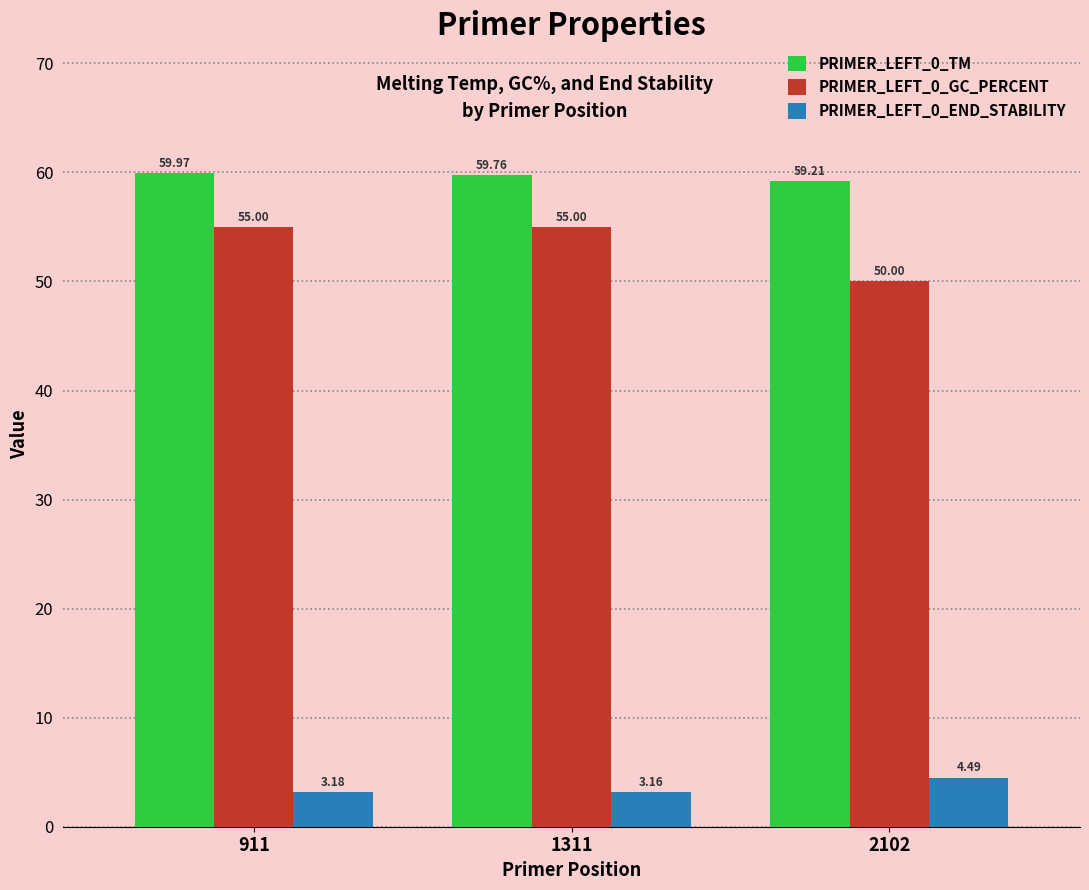

What is the value of the PRIMER_LEFT_0_GC_PERCENT bar at the 1st from the left?

55.0